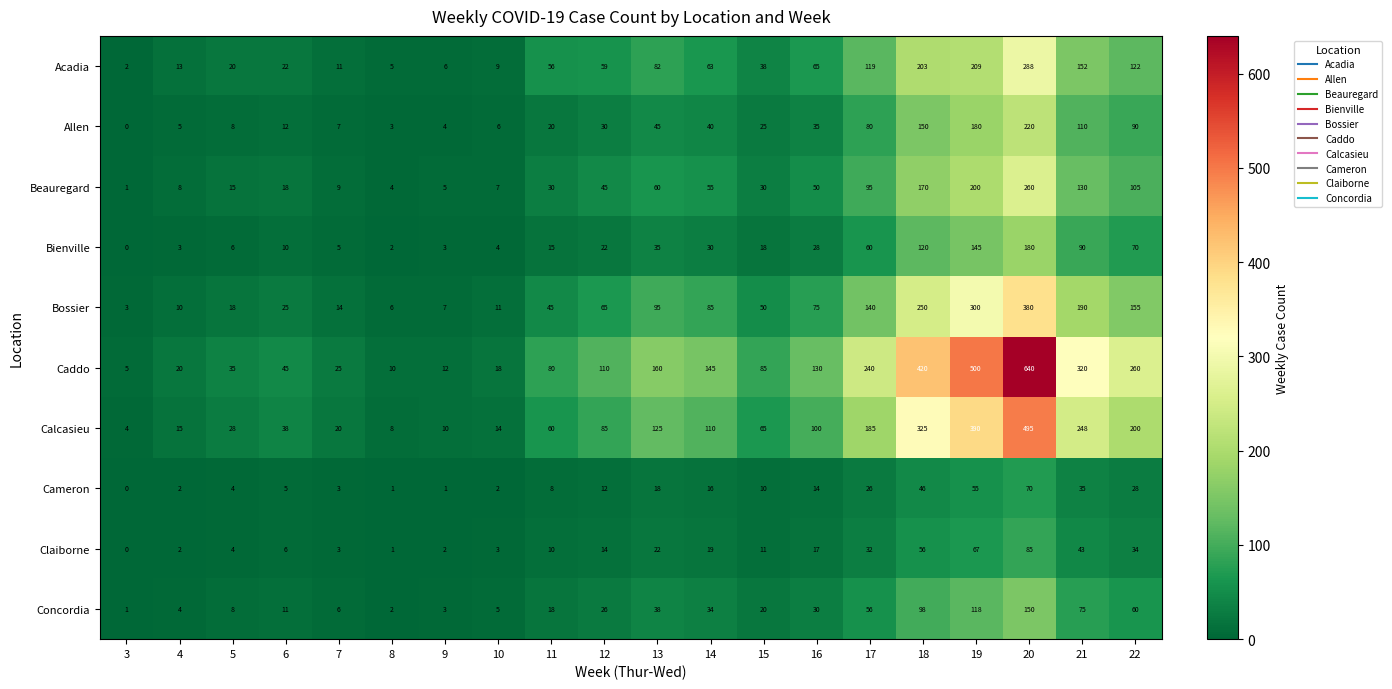

List the labels in order of Bossier value, smallest first.

3, 8, 9, 4, 10, 7, 5, 6, 11, 15, 12, 16, 14, 13, 17, 22, 21, 18, 19, 20